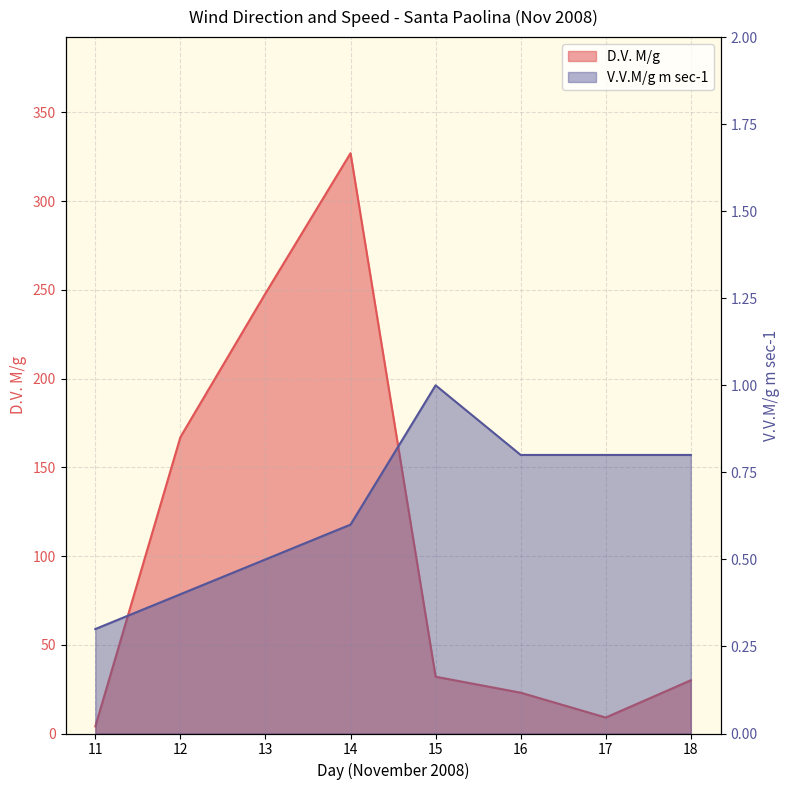

The D.V. M/g series shows 170.8 at 13. True or false?

False